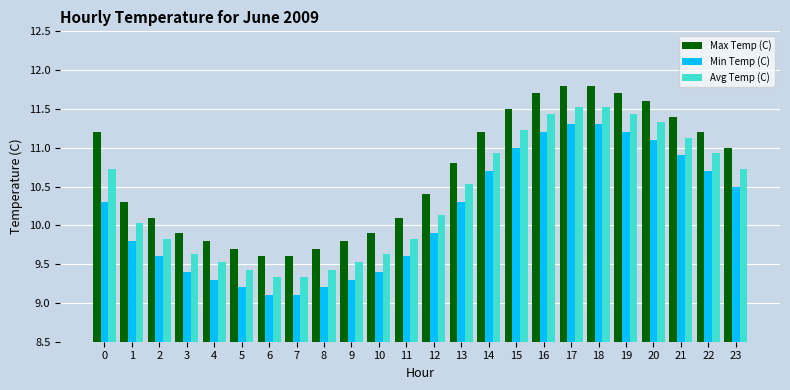

Rank the series by their maximum value, from lowest to highest.

Min Temp (C), Avg Temp (C), Max Temp (C)